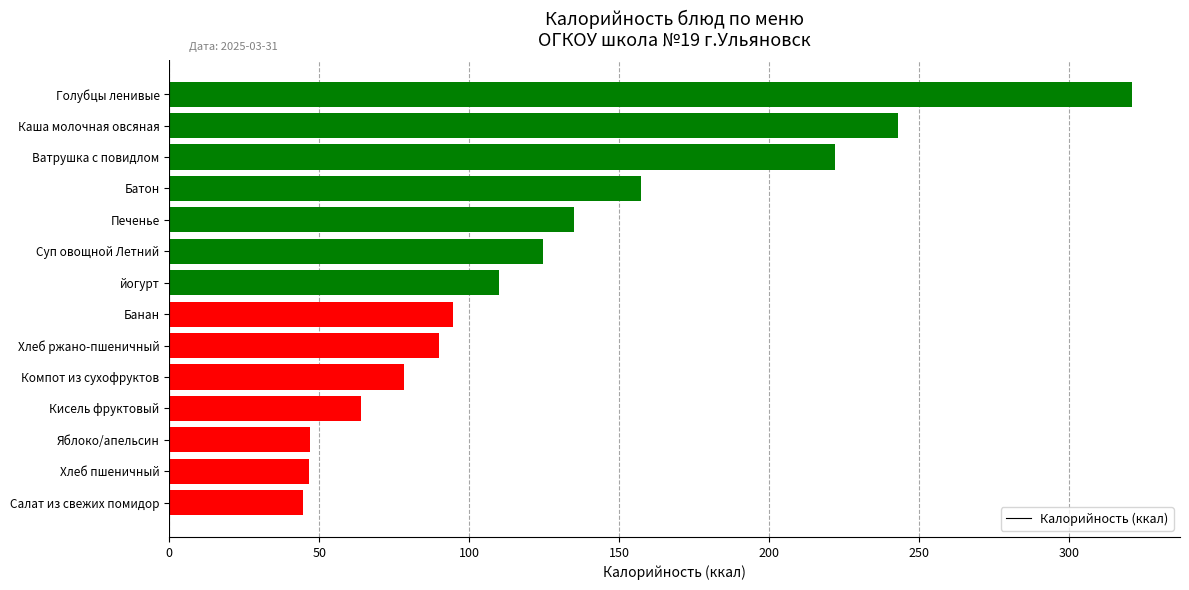

What is the difference between the maximum and minimum values?

276.5